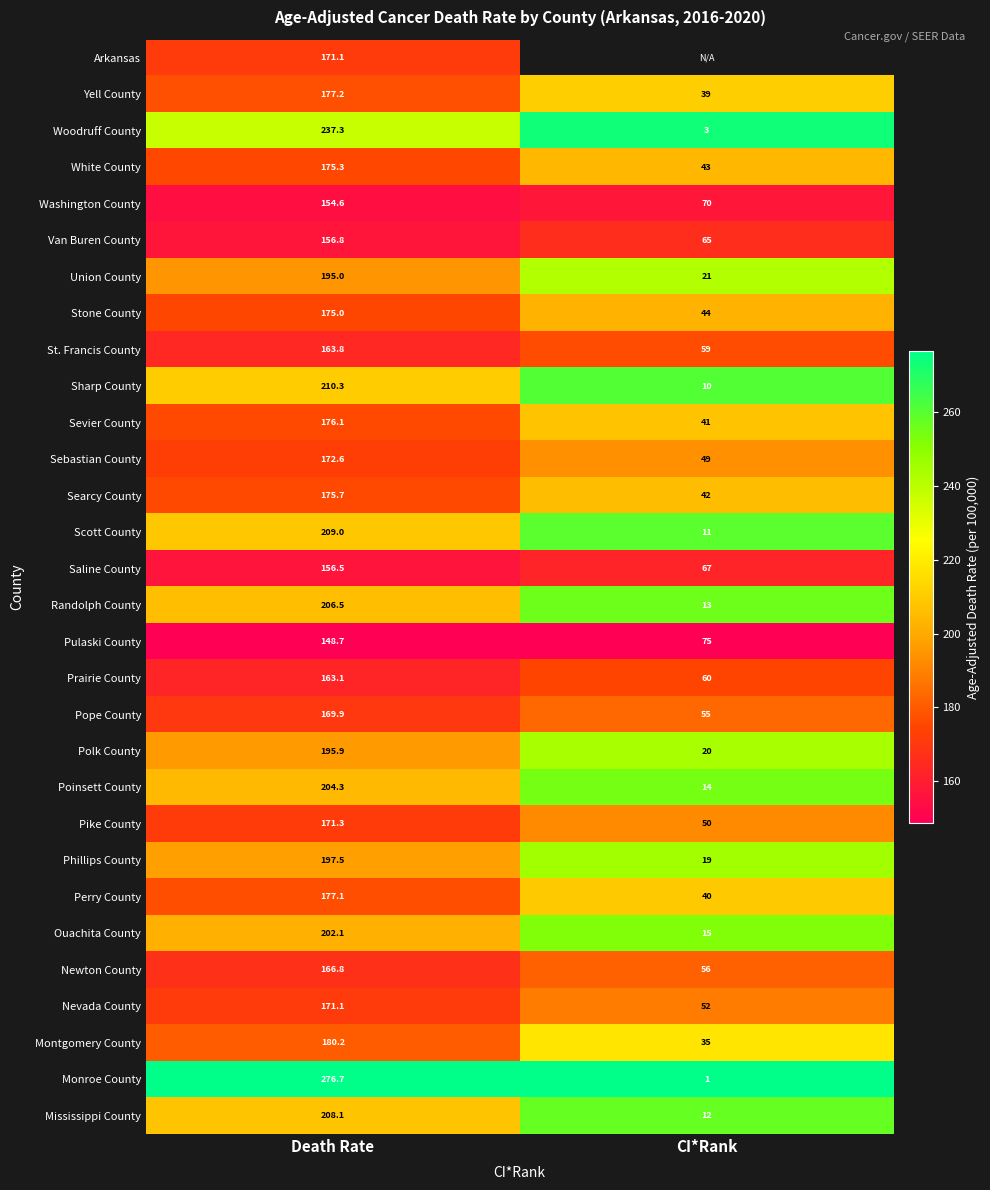

At which label does Poinsett County reach its peak?

Death Rate